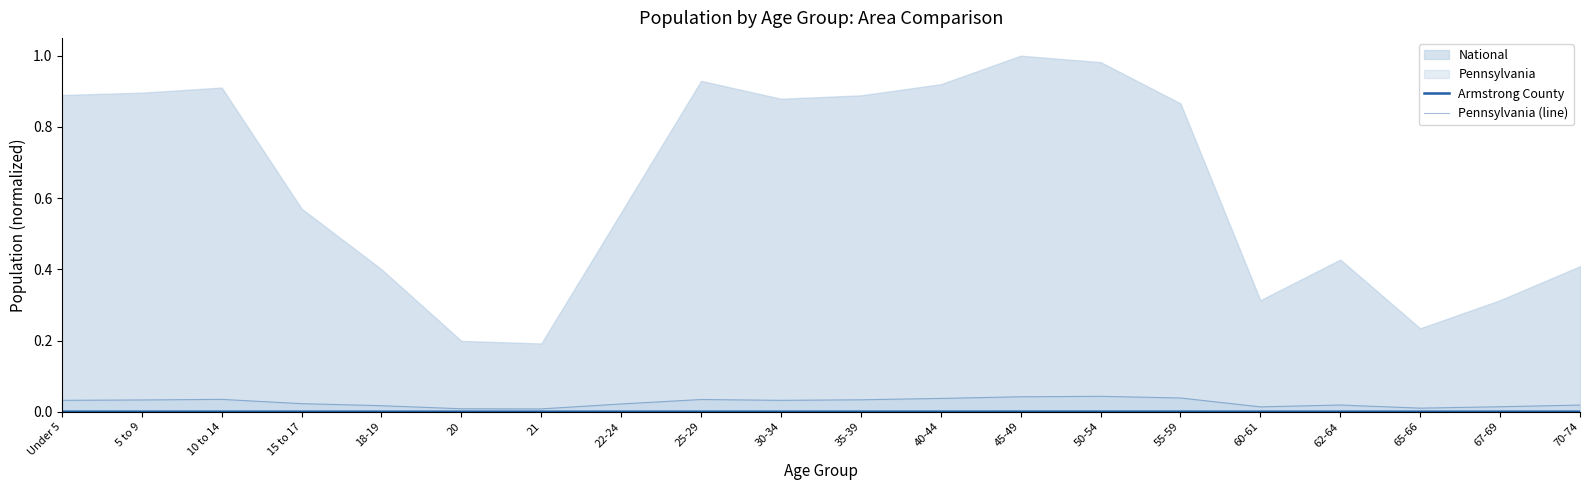

How many lines are shown in the chart?

2